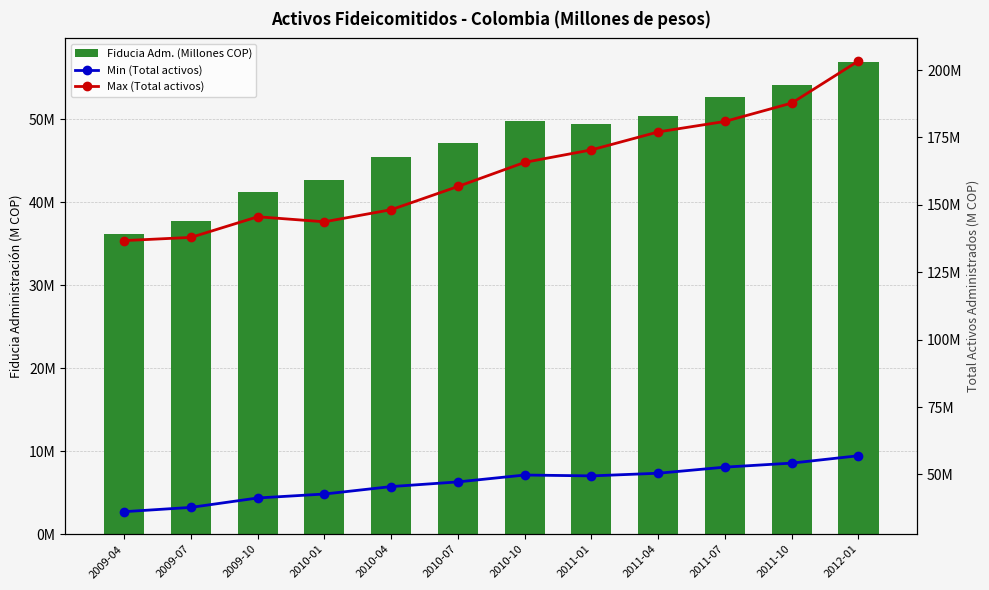

Count the number of data series in this chart.

3